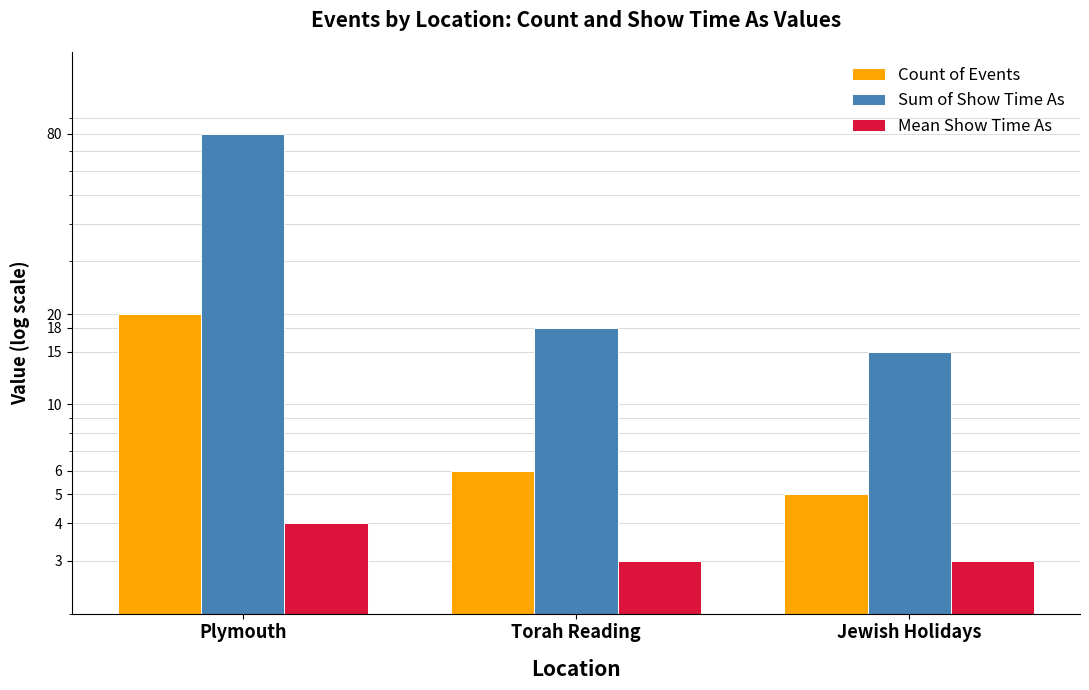

The Count of Events series shows 20 at Plymouth. True or false?

True